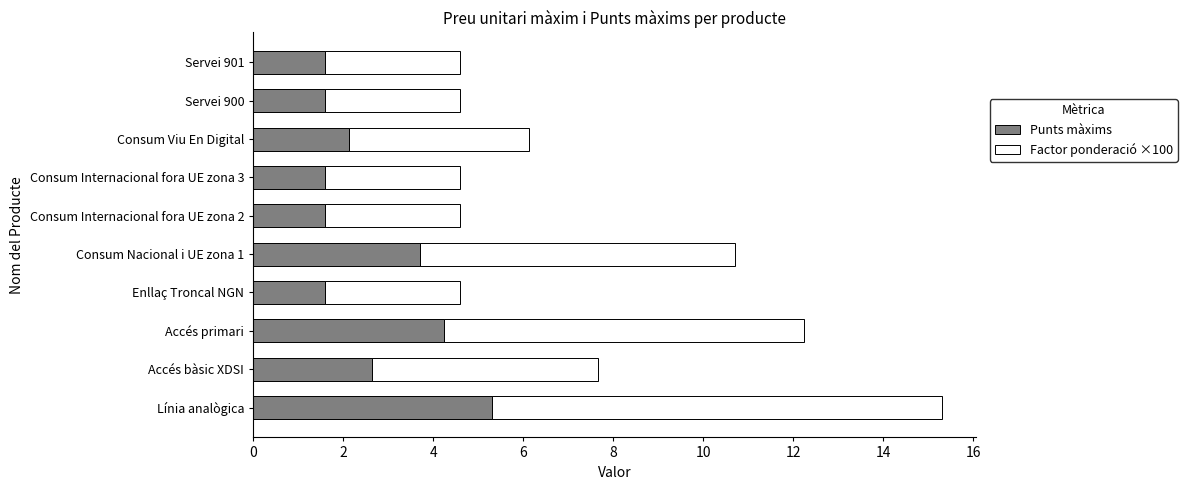

At which category is the sum across all series the highest?

Línia analògica